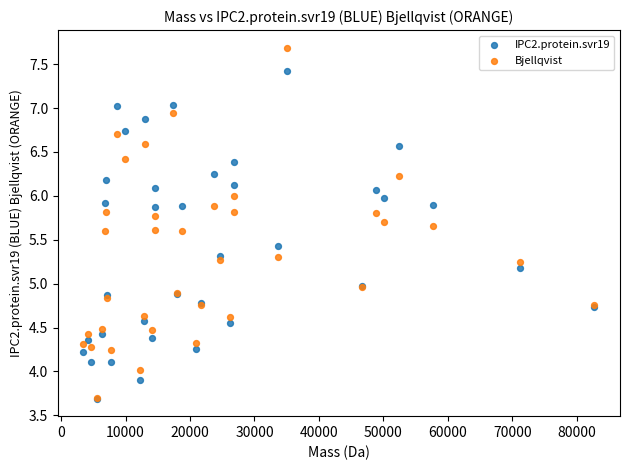

What are all the series names shown in the legend?

IPC2.protein.svr19, Bjellqvist